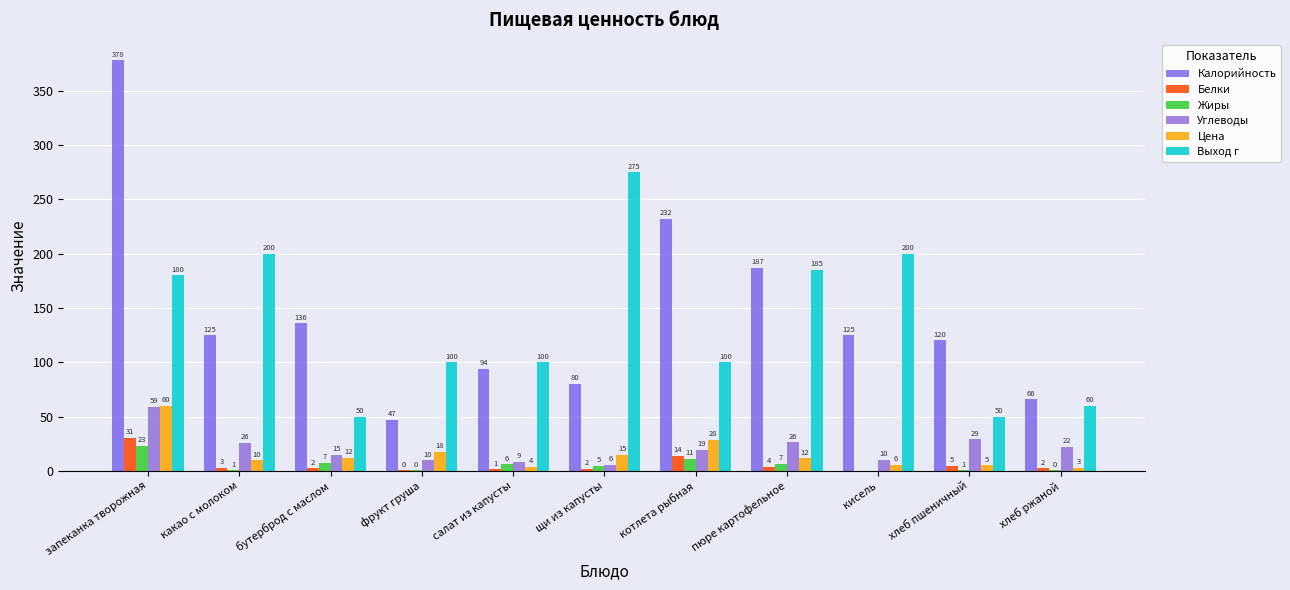

How many series are shown in this chart?

6